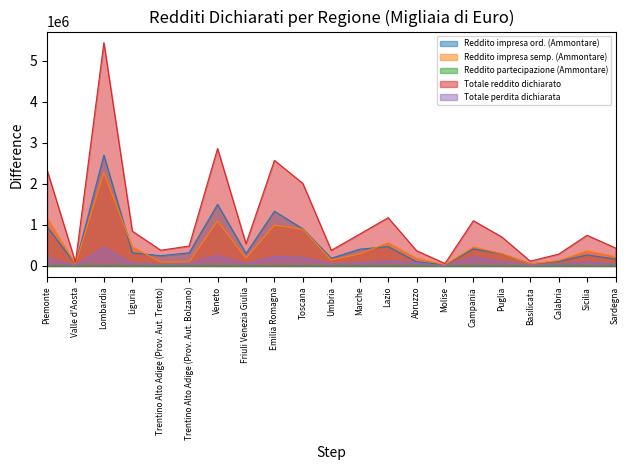

At which category does Reddito impresa ord. (Ammontare) reach its first local peak?

Lombardia